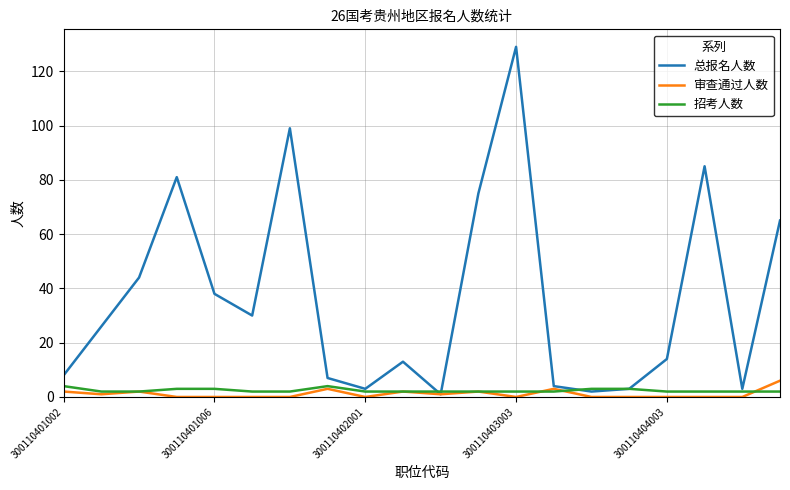

What is the maximum value for 招考人数?

4